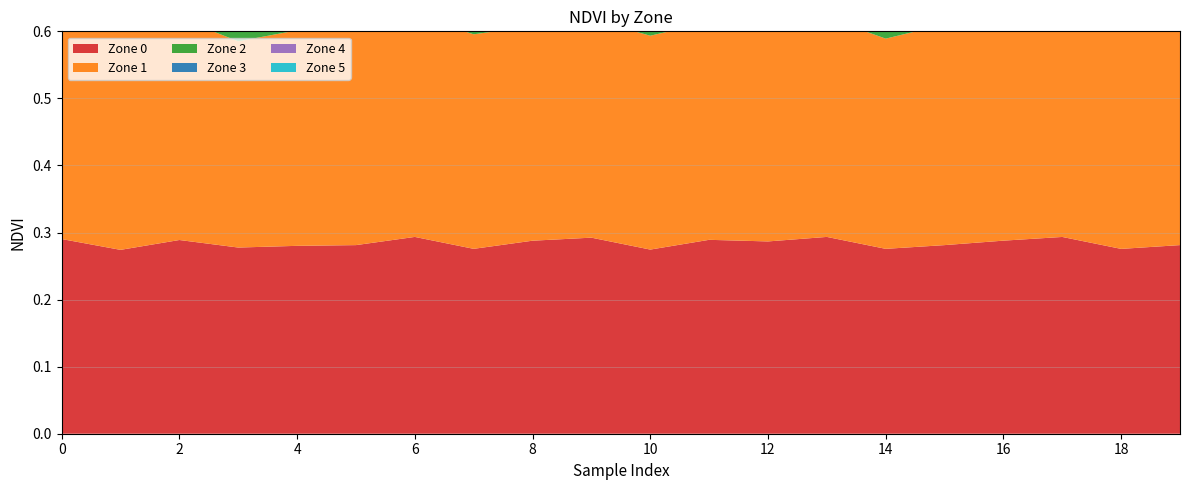

Reading left to right, what are all the values shown in this chart?

Zone 0: 0.3	0.3	0.3	0.3	0.3	0.3	0.3	0.3	0.3	0.3	0.3	0.3	0.3	0.3	0.3	0.3	0.3	0.3	0.3	0.3
Zone 1: 0.3	0.3	0.3	0.3	0.3	0.3	0.3	0.3	0.3	0.3	0.3	0.3	0.3	0.3	0.3	0.3	0.3	0.3	0.3	0.3
Zone 2: 0.3	0.3	0.3	0.4	0.3	0.4	0.3	0.3	0.4	0.3	0.4	0.3	0.3	0.3	0.4	0.3	0.3	0.4	0.3	0.3
Zone 3: 0.4	0.4	0.4	0.4	0.4	0.4	0.4	0.4	0.4	0.4	0.4	0.4	0.4	0.4	0.4	0.4	0.4	0.4	0.4	0.4
Zone 4: 0.4	0.4	0.4	0.4	0.4	0.4	0.4	0.4	0.4	0.4	0.4	0.4	0.4	0.4	0.4	0.4	0.4	0.4	0.4	0.4
Zone 5: 0.4	0.4	0.4	0.4	0.4	0.4	0.4	0.4	0.4	0.4	0.4	0.4	0.4	0.4	0.4	0.4	0.4	0.4	0.4	0.4